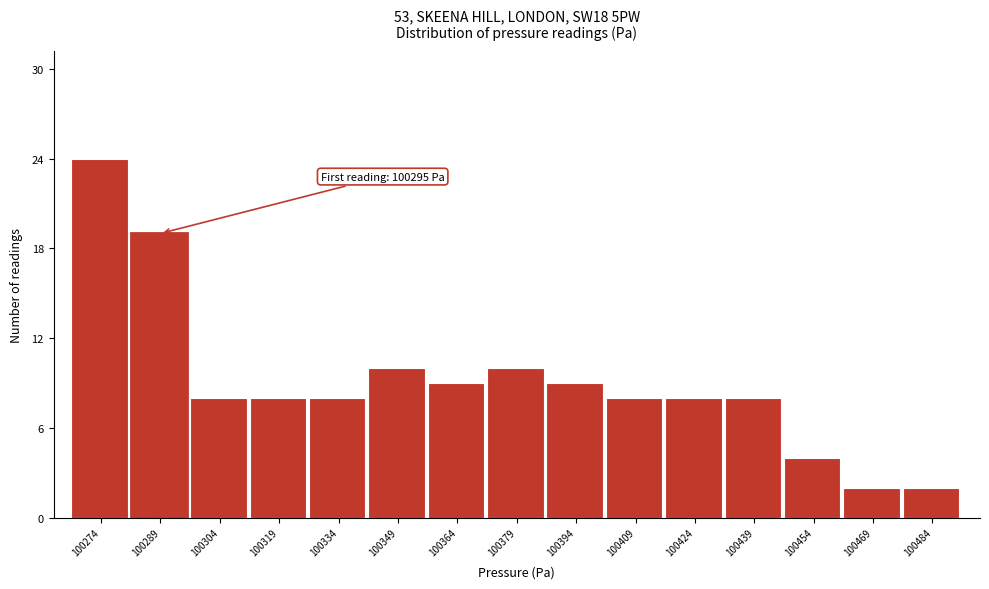

Reading left to right, what are all the values shown in this chart?

100274=24	100289=19	100304=8	100319=8	100334=8	100349=10	100364=9	100379=10	100394=9	100409=8	100424=8	100439=8	100454=4	100469=2	100484=2